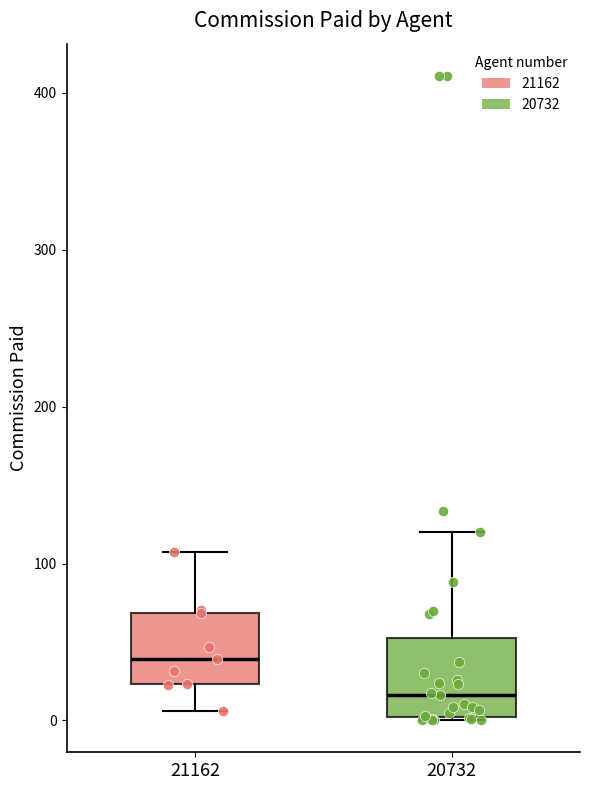

Where does the median line of the box at x = 21162 sit on the y-axis? The values are not printed on the chart, so give them approximately, as read against the axis.

40